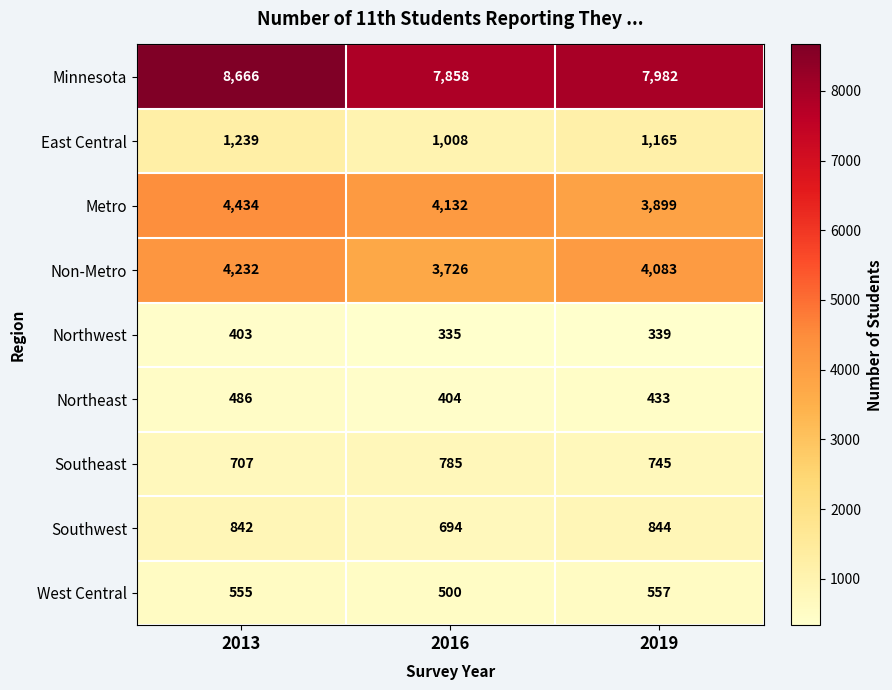

The value of Metro at 2019 is 2489. True or false?

False